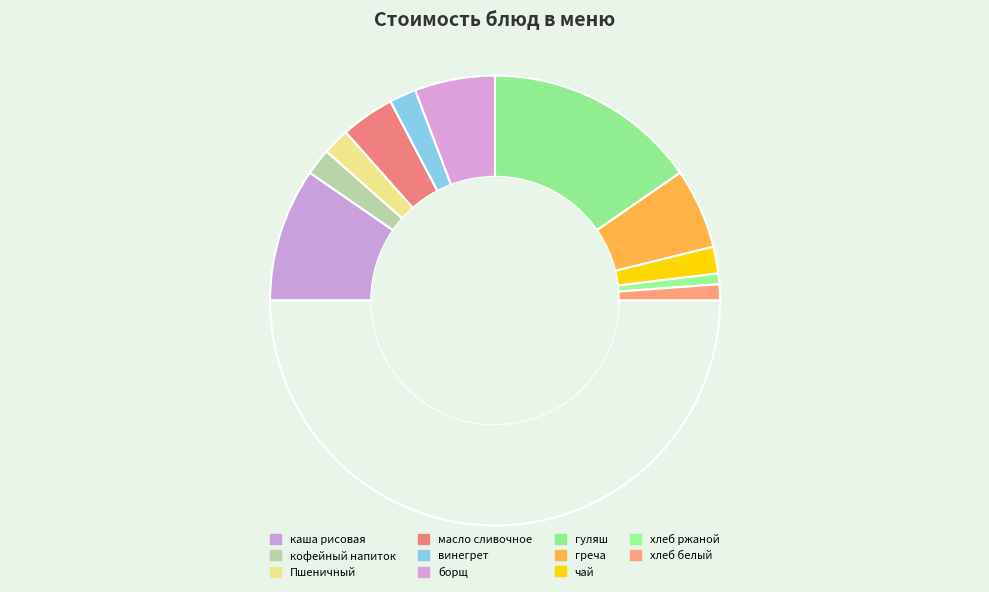

How many segments does this pie chart have?

12